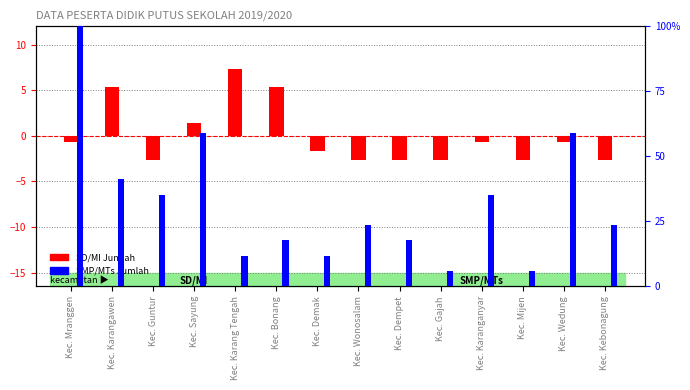

The SMP/MTs Jumlah series shows 40.7 at Kec. Wedung. True or false?

False